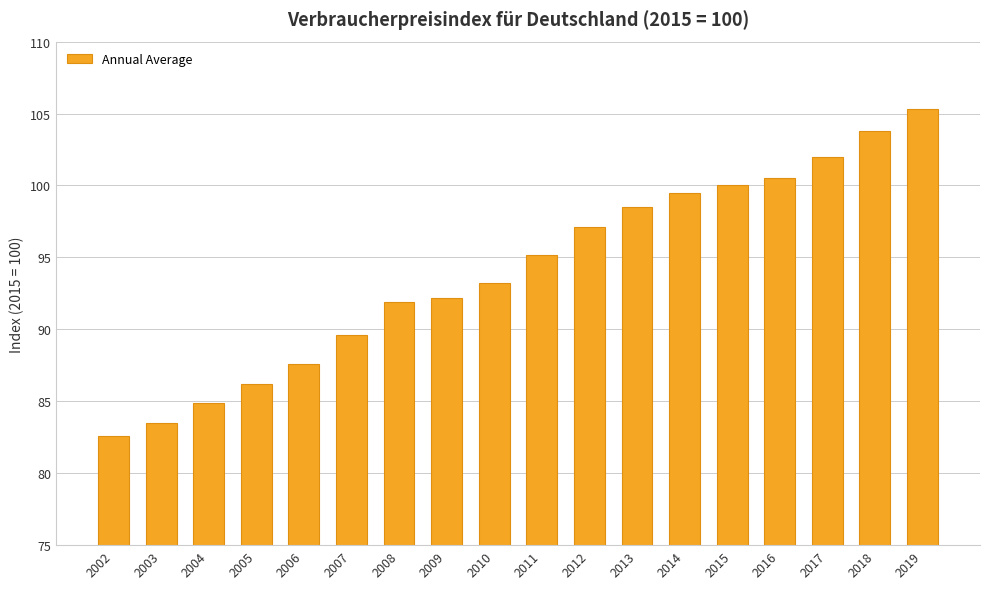

At which category does the chart reach its minimum across all series?

2002